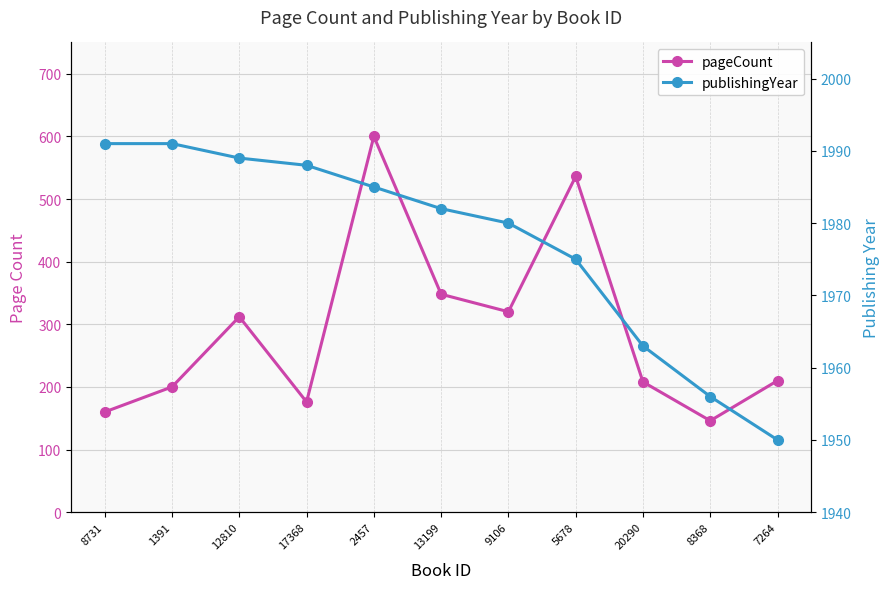

Which category has the highest value in the publishingYear series?

8731